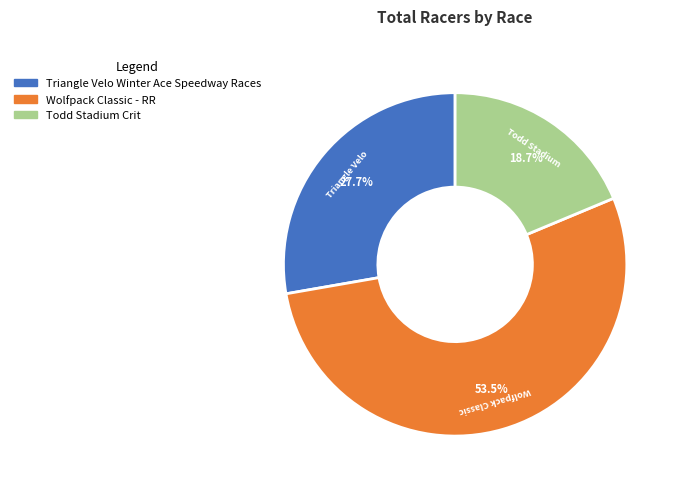

Which category has the smallest portion of the pie?

Todd Stadium Crit